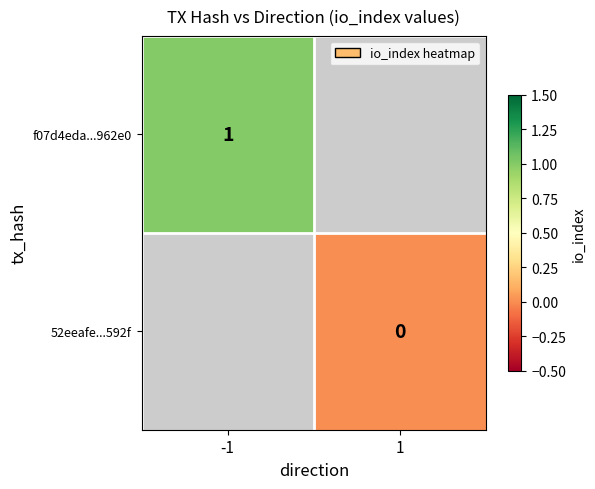

The value of f07d4eda...962e0 at -1 is 0. True or false?

False